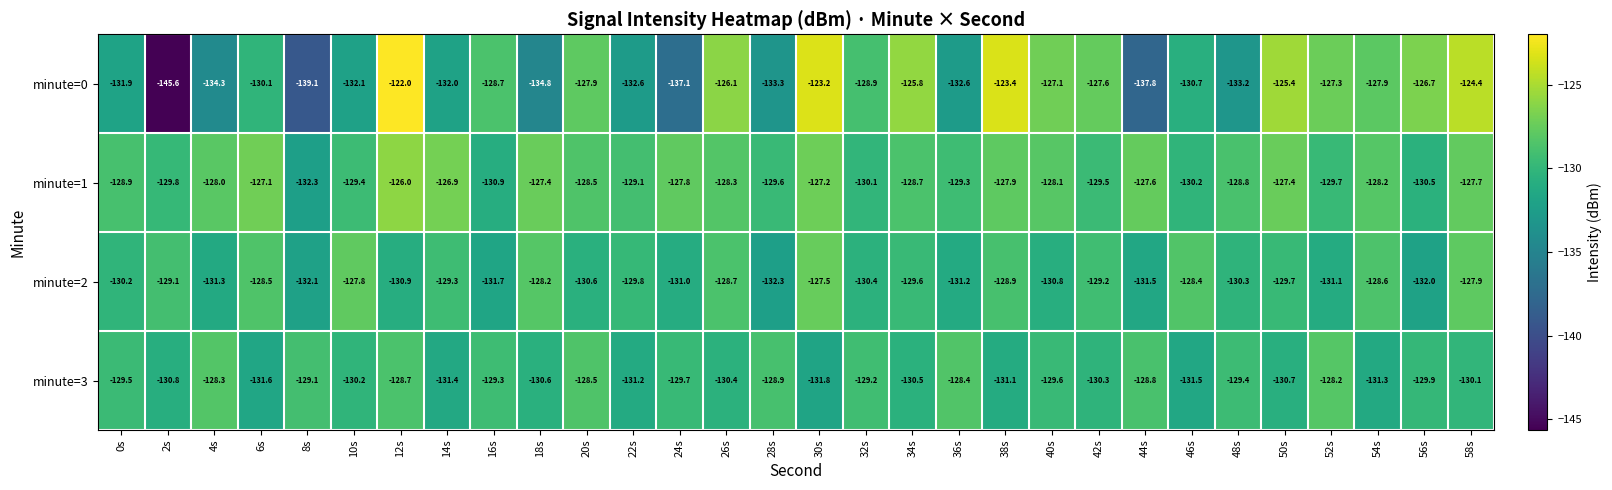

What is the lowest value of the minute=3 series?

-131.8